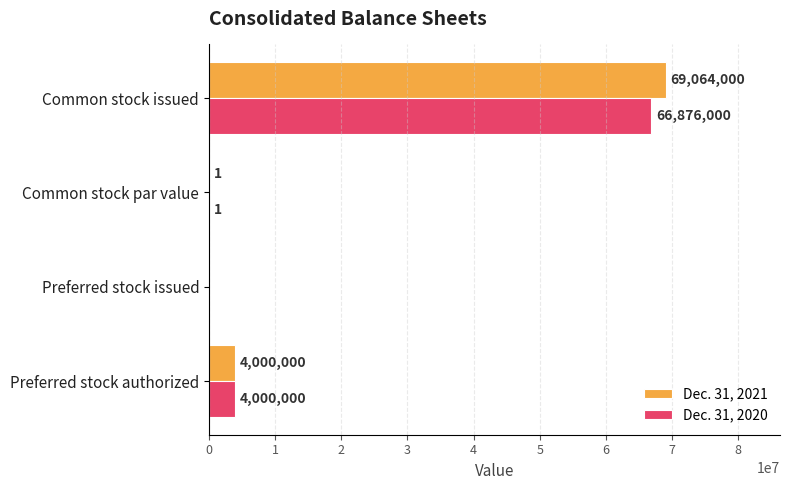

What are all the series names shown in the legend?

Dec. 31, 2021, Dec. 31, 2020